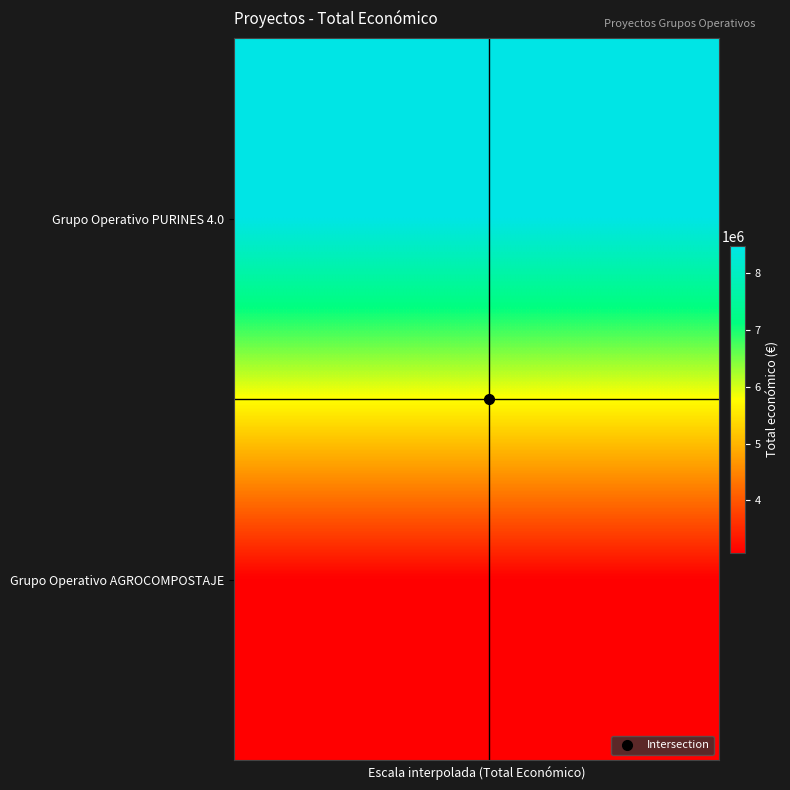

Rank the series by their maximum value, from lowest to highest.

Grupo Operativo AGROCOMPOSTAJE, Grupo Operativo PURINES 4.0